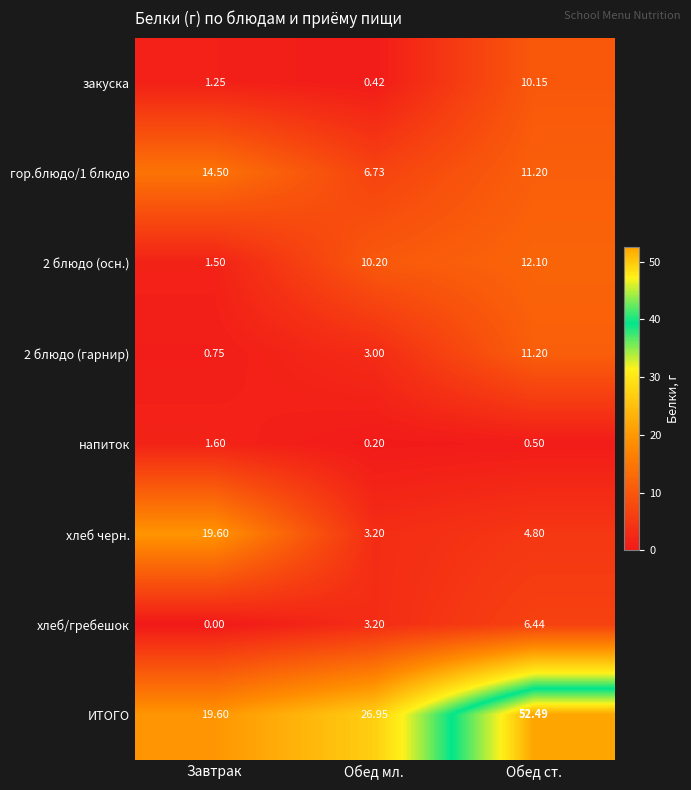

Which series changed the most between Завтрак and Обед ст.?

ИТОГО